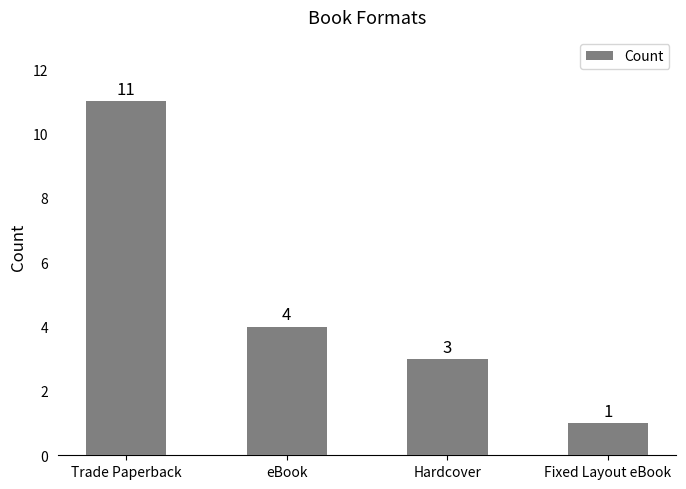

What is the value of the 2nd bar from the left?

4